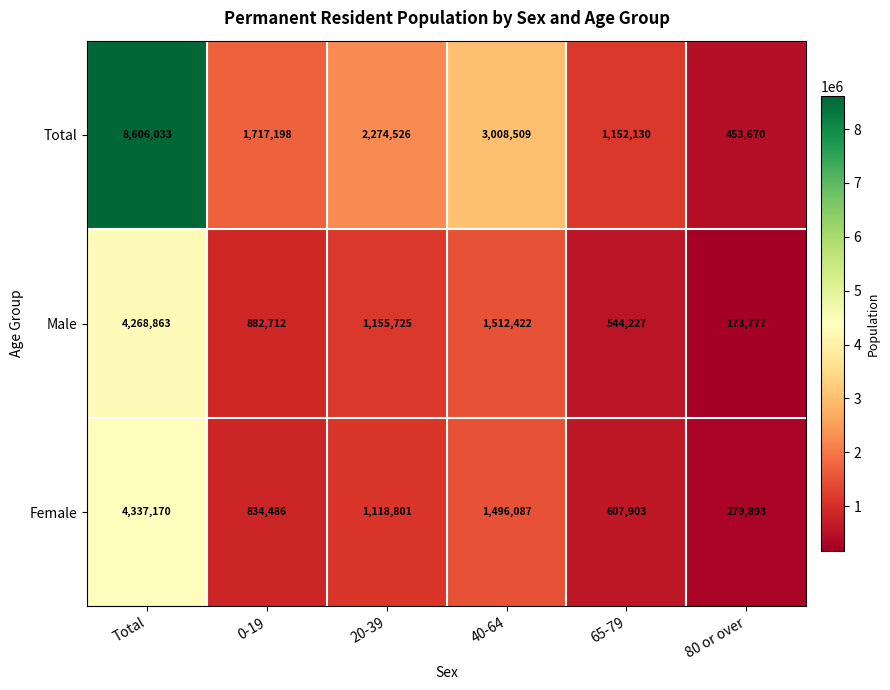

Which series has the largest range (max minus min)?

Total